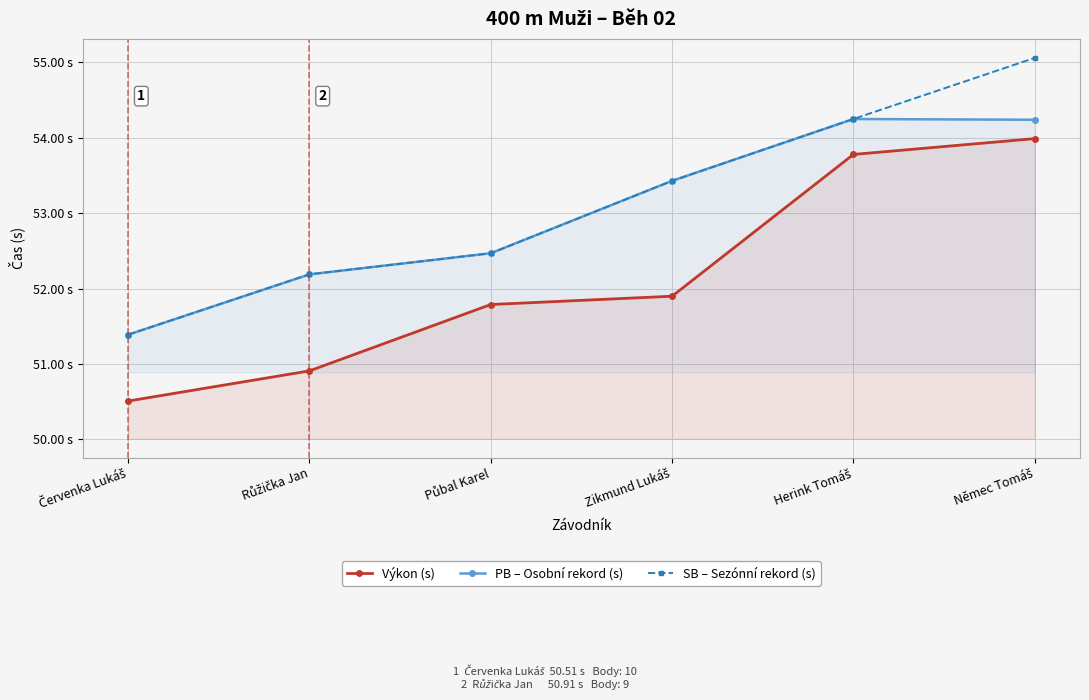

What is the sum of all SB – Sezónní rekord (s) values?

318.8